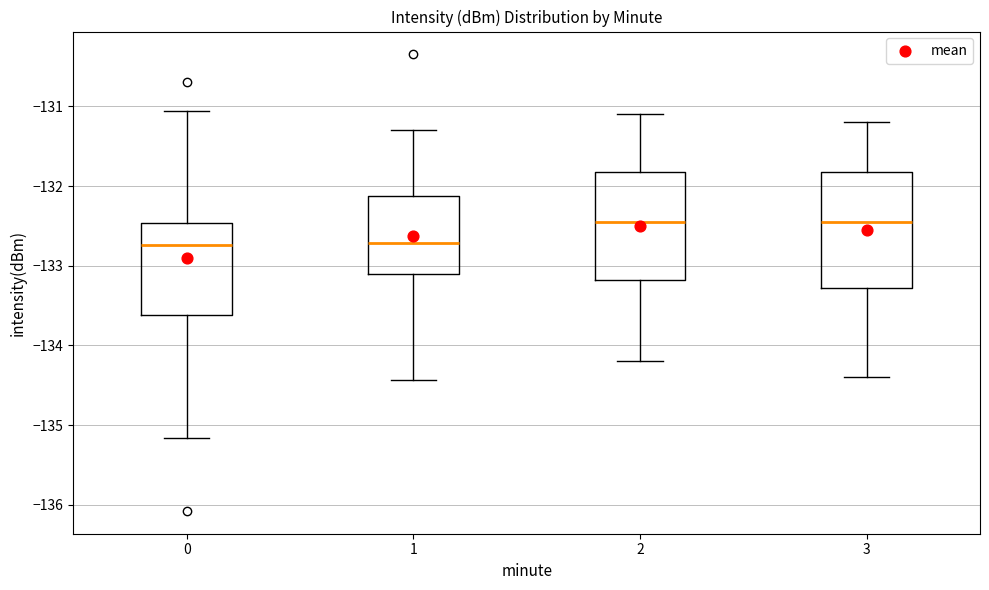

Reading left to right, transcribe this box plot: for each box, give where its median line is, the range the box spans, and where its two whiskers end, as read against the y-axis. The values are not printed on the chart, so give them approximately, as read against the axis.

0: median -132.7, box -133.6 to -132.5, whiskers -135.2 to -131.1
1: median -132.7, box -133.1 to -132.1, whiskers -134.4 to -131.3
2: median -132.4, box -133.2 to -131.8, whiskers -134.2 to -131.1
3: median -132.4, box -133.3 to -131.8, whiskers -134.4 to -131.2